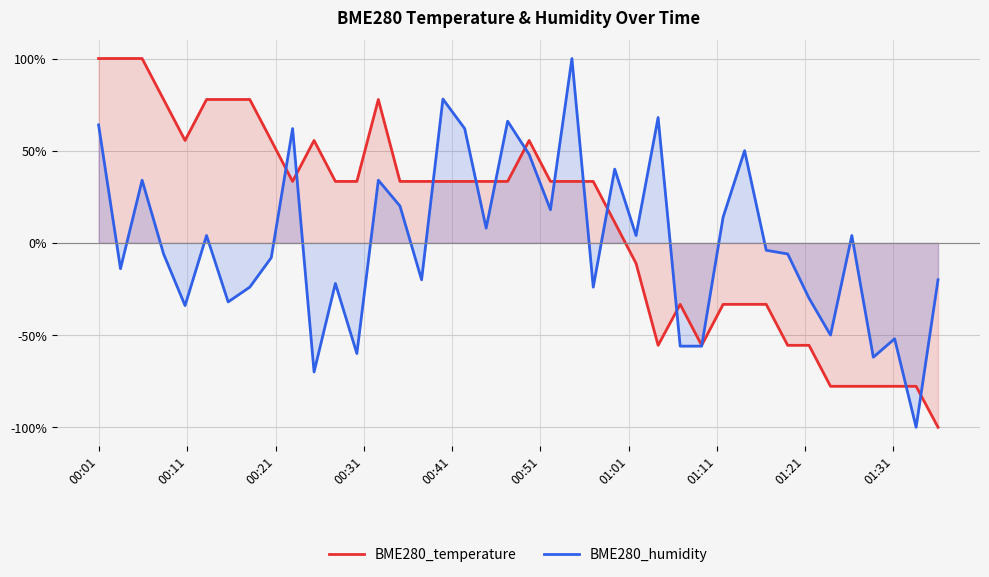

Reading left to right, extract all data points from this chart.

BME280_temperature: 100.0	100.0	100.0	77.8	55.6	77.8	77.8	77.8	55.6	33.3	55.6	33.3	33.3	77.8	33.3	33.3	33.3	33.3	33.3	33.3	55.6	33.3	33.3	33.3	11.1	-11.1	-55.6	-33.3	-55.6	-33.3	-33.3	-33.3	-55.6	-55.6	-77.8	-77.8	-77.8	-77.8	-77.8	-100.0
BME280_humidity: 64.0	-14.0	34.0	-6.0	-34.0	4.0	-32.0	-24.0	-8.0	62.0	-70.0	-22.0	-60.0	34.0	20.0	-20.0	78.0	62.0	8.0	66.0	48.0	18.0	100.0	-24.0	40.0	4.0	68.0	-56.0	-56.0	14.0	50.0	-4.0	-6.0	-30.0	-50.0	4.0	-62.0	-52.0	-100.0	-20.0